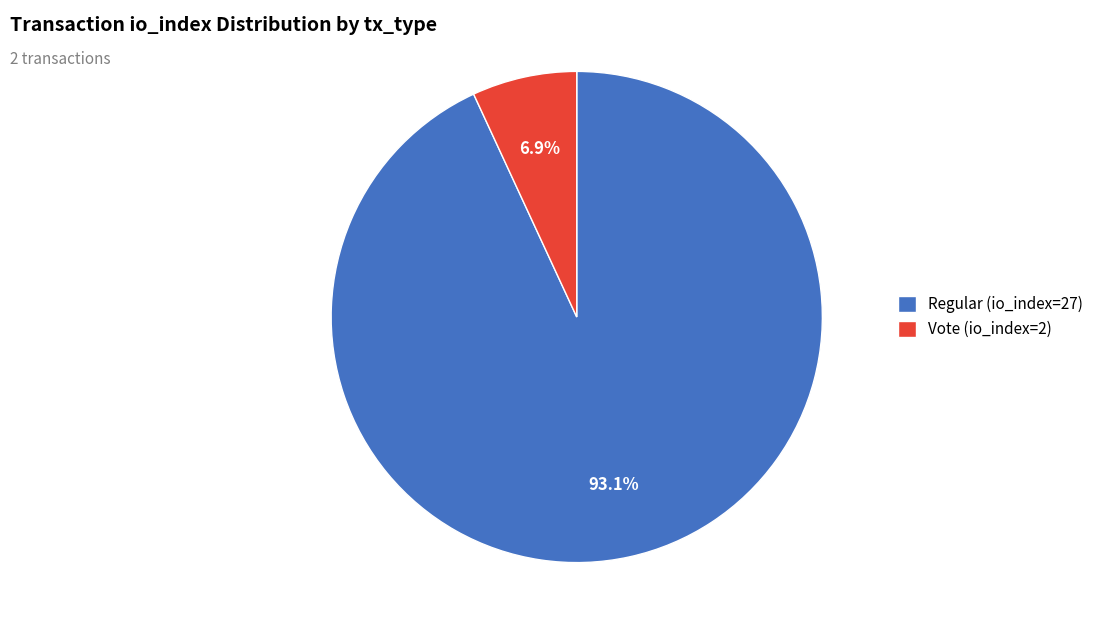

Which category has the biggest portion of the pie?

Regular (io_index=27)